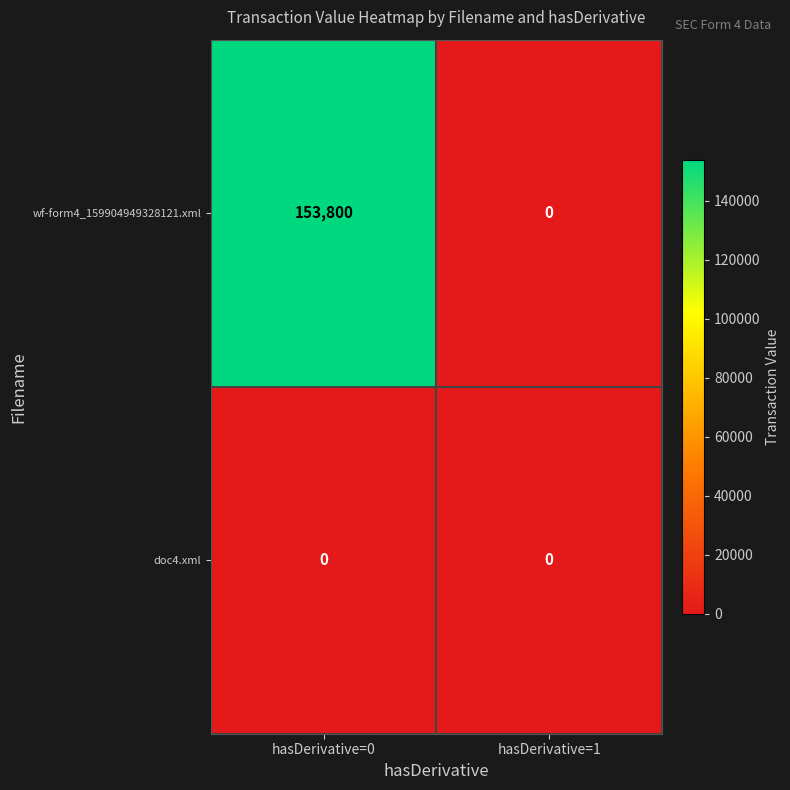

How many distinct data groups are displayed?

2